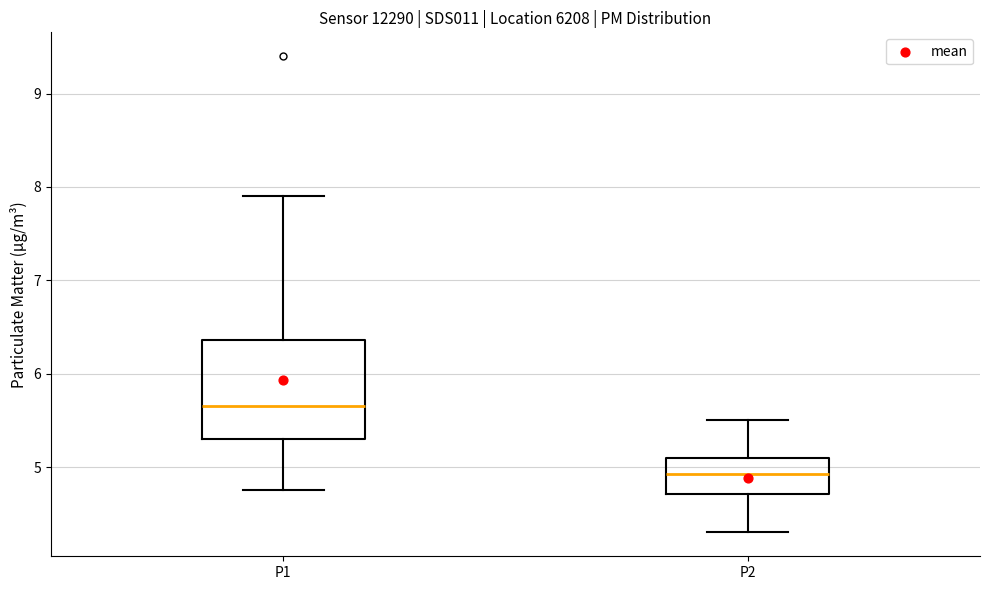

Which box is the tallest, from its lower edge to its upper edge?

P1